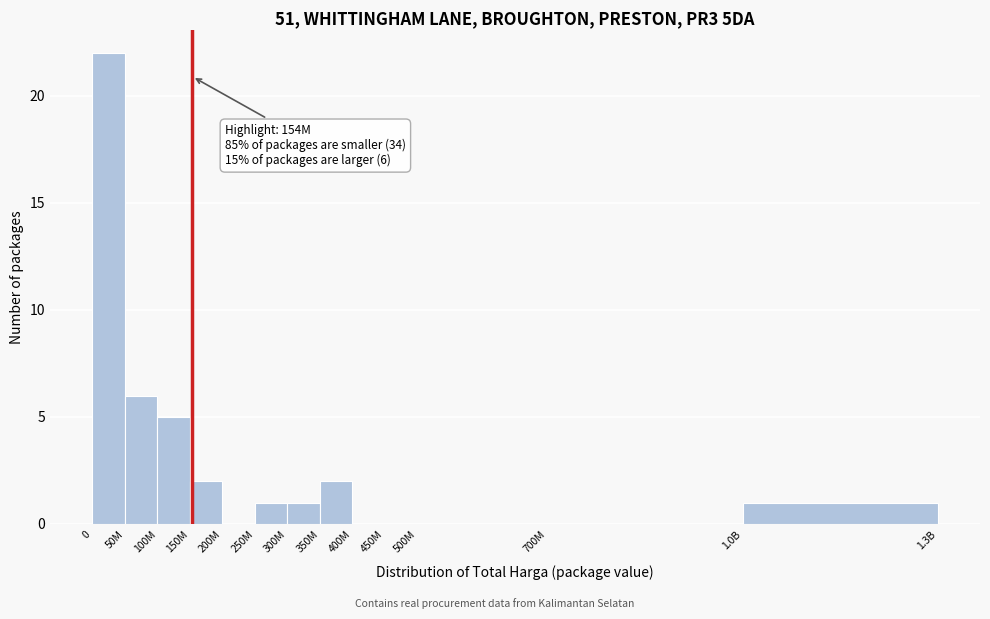

Reading left to right, what are all the values shown in this chart?

0=22	50M=6	100M=5	150M=2	200M=0	250M=1	300M=1	350M=2	400M=0	450M=0	500M=0	700M=0	1.0B=1